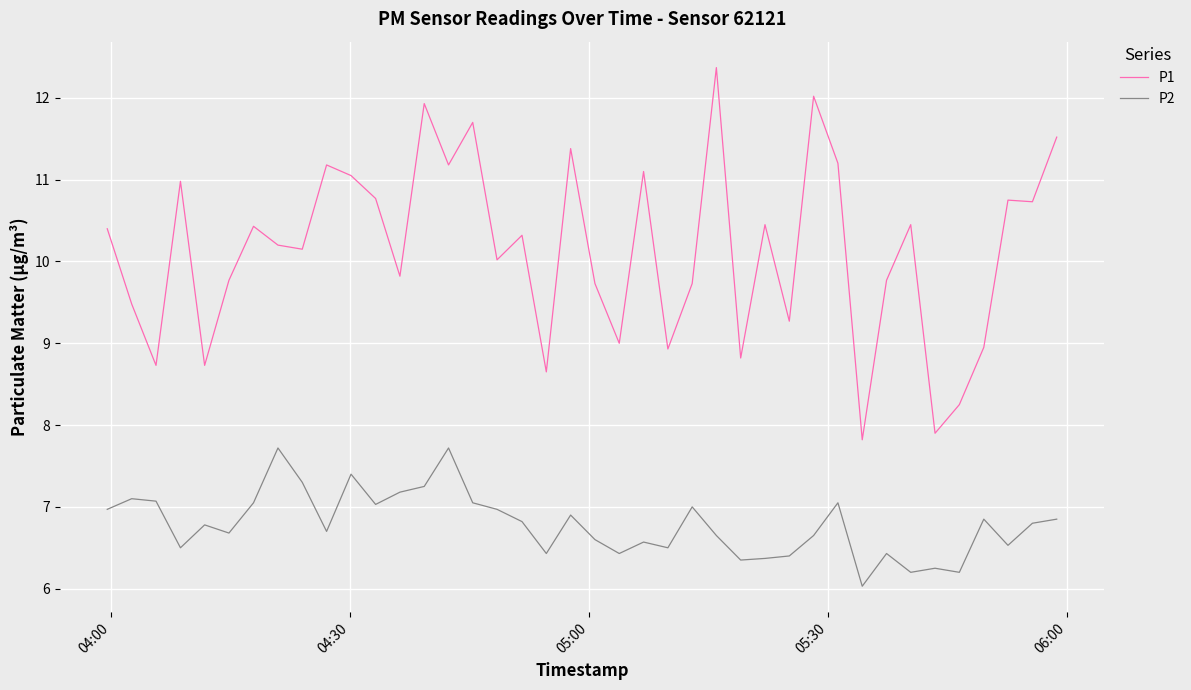

Rank the series by their maximum value, from highest to lowest.

P1, P2